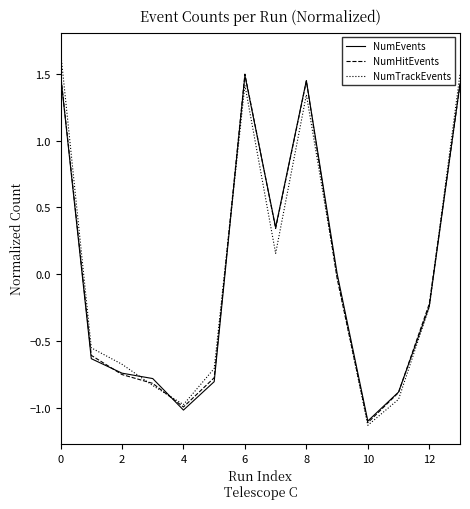

What is the maximum value for NumEvents?

1.5